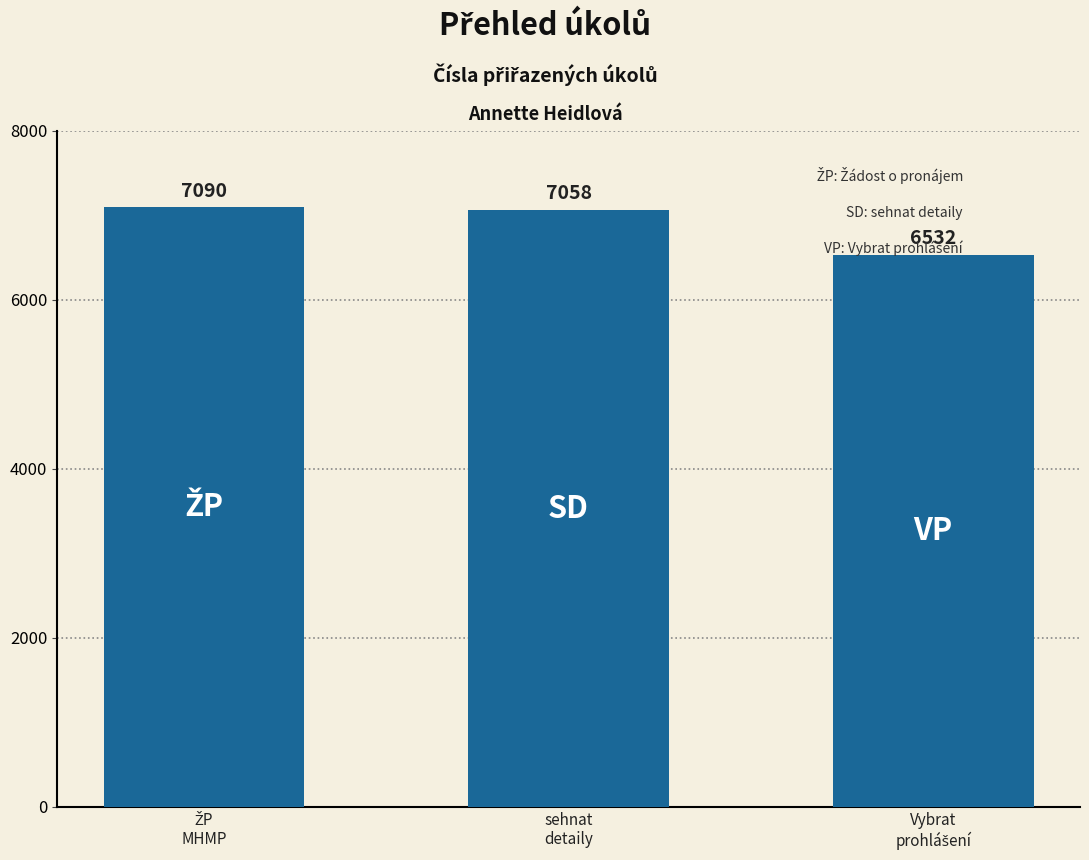

What is the sum of all values?

20680